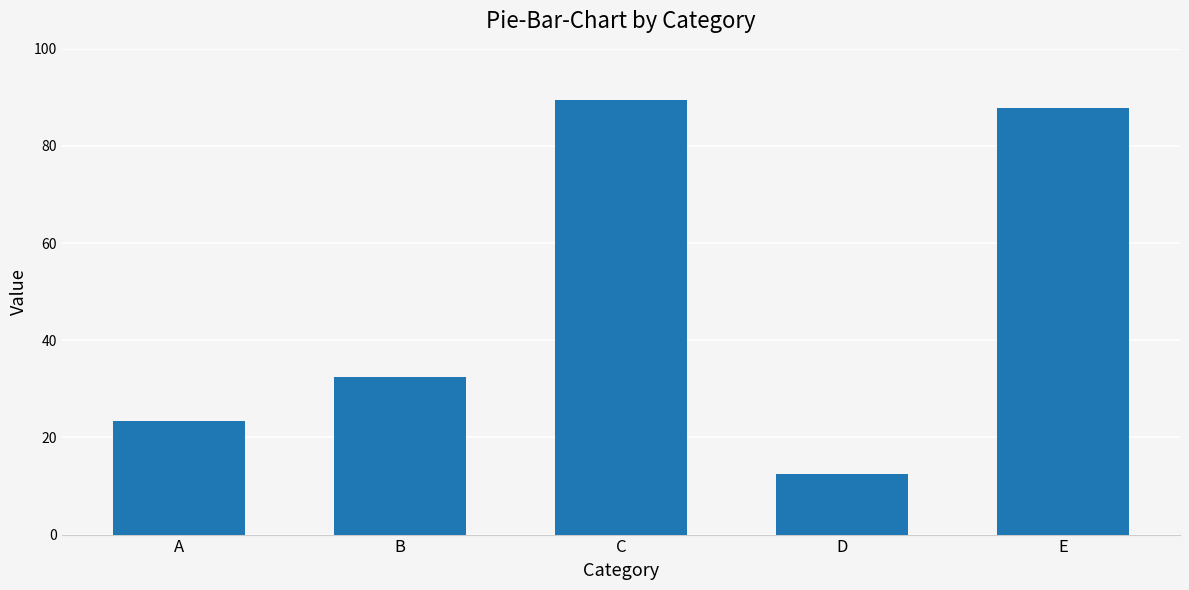

What is the sum of all values?

245.9